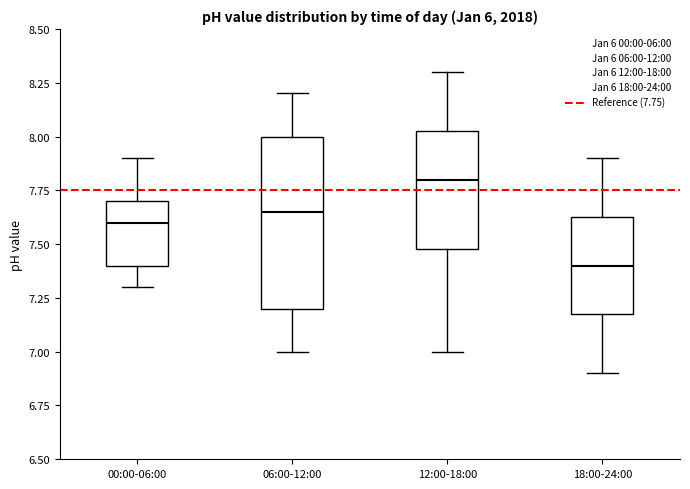

Reading left to right, read every box against the y-axis: the position of its median line, the range the box covers, and the ends of its whiskers. The values are not printed on the chart, so give them approximately, as read against the axis.

00:00-06:00: median 7.60, box 7.40 to 7.70, whiskers 7.30 to 7.90
06:00-12:00: median 7.65, box 7.20 to 8.00, whiskers 7.00 to 8.20
12:00-18:00: median 7.80, box 7.50 to 8.05, whiskers 7.00 to 8.30
18:00-24:00: median 7.40, box 7.20 to 7.65, whiskers 6.90 to 7.90